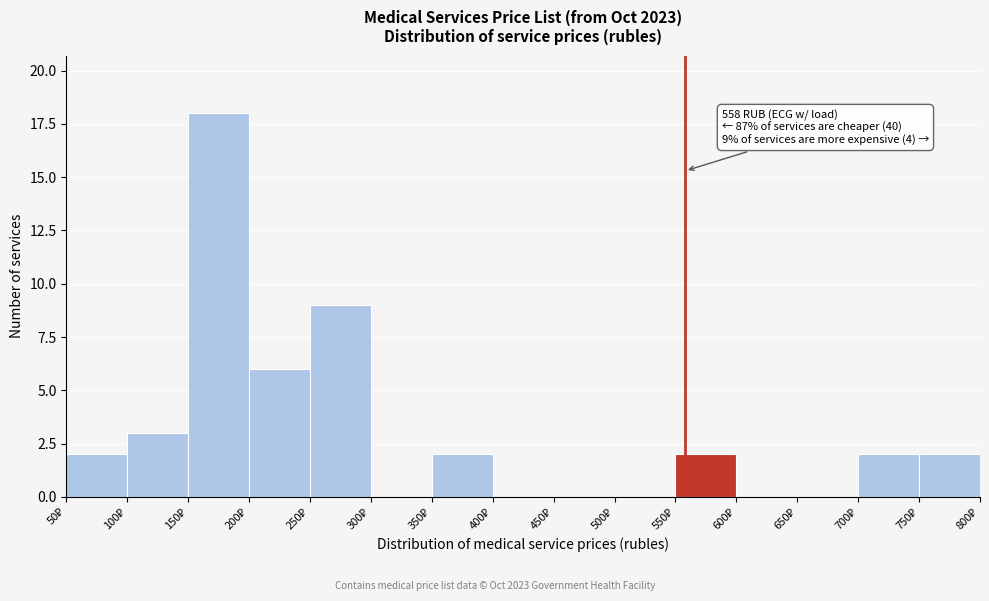

Over which range of the x-axis is the bar tallest?

150 to 200